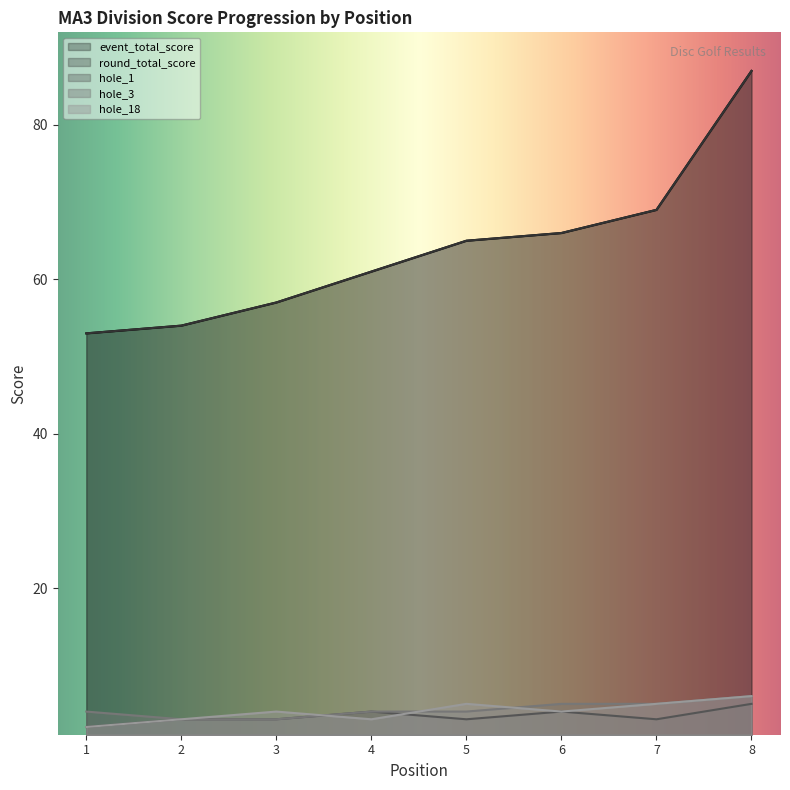

Which series has the widest spread of values?

event_total_score